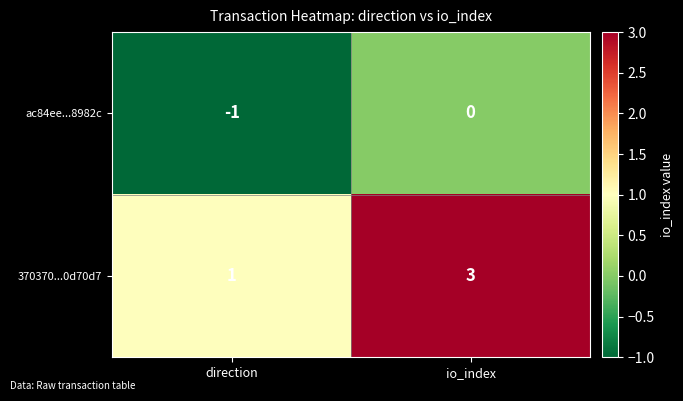

How many categories are shown in the chart?

2